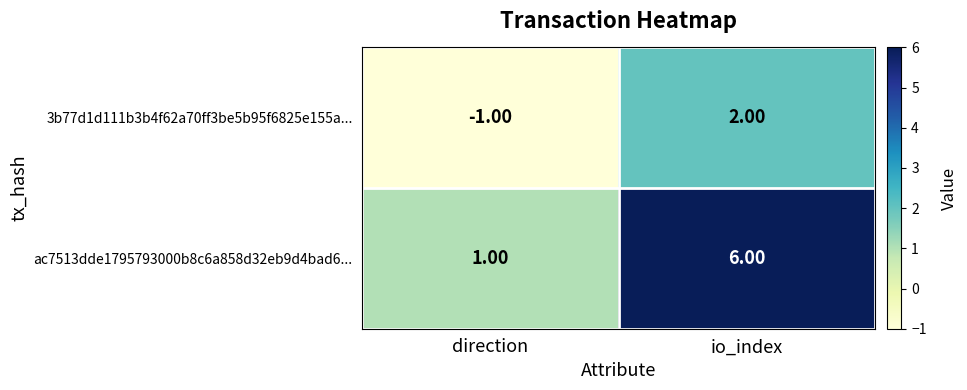

What is the sum of the ac7513dde1795793000b8c6a858d32eb9d4bad6... values at io_index and direction?

7